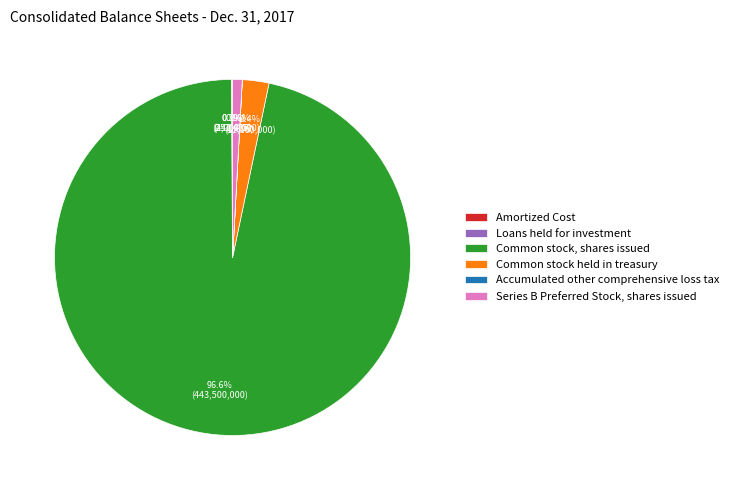

True or false: Common stock, shares issued accounts for 91% of the total.

False